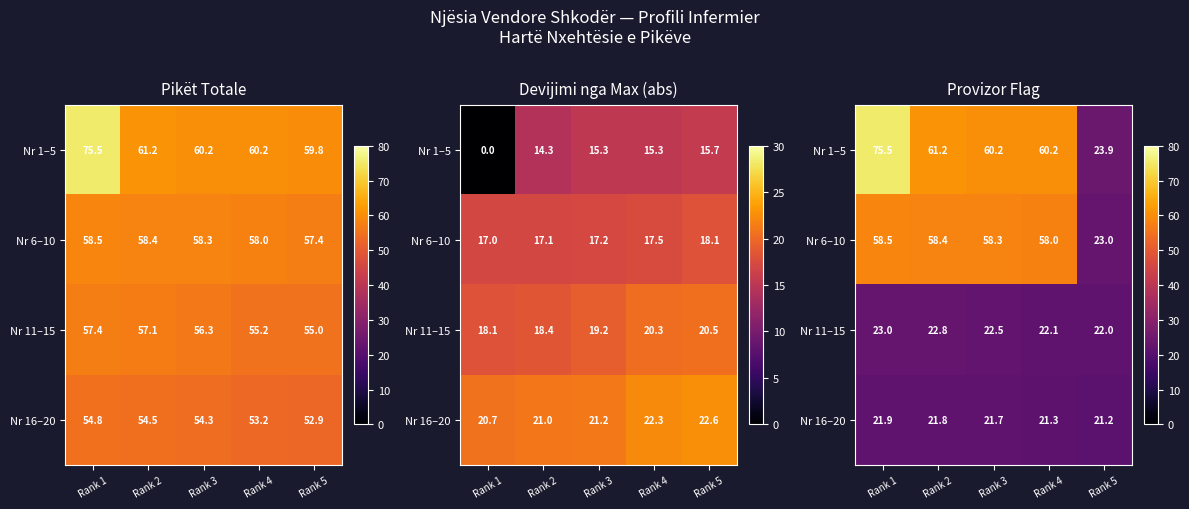

What is the difference between the maximum and minimum values in the Nr 1–5 series?

51.6